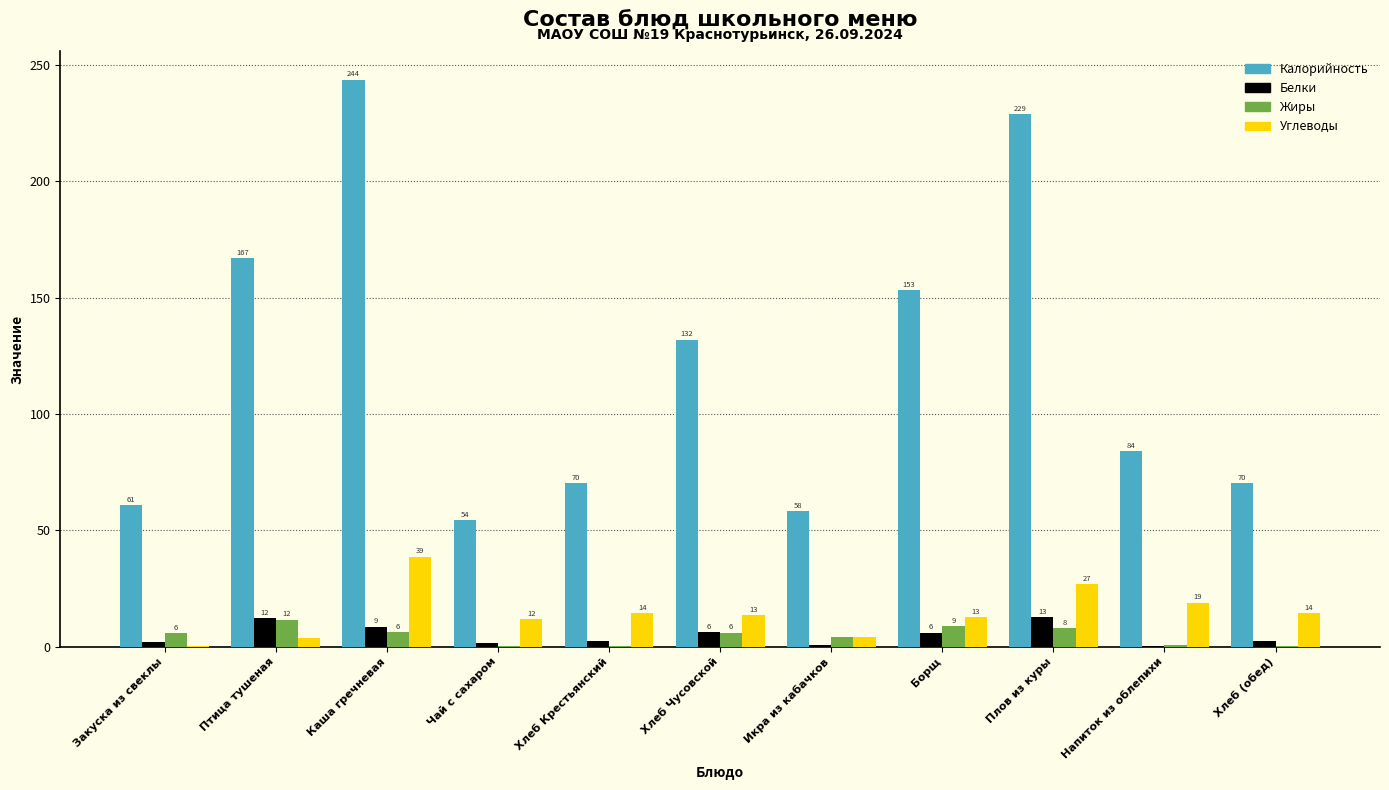

Which series changed the most between Закуска из свеклы and Хлеб Крестьянский?

Углеводы